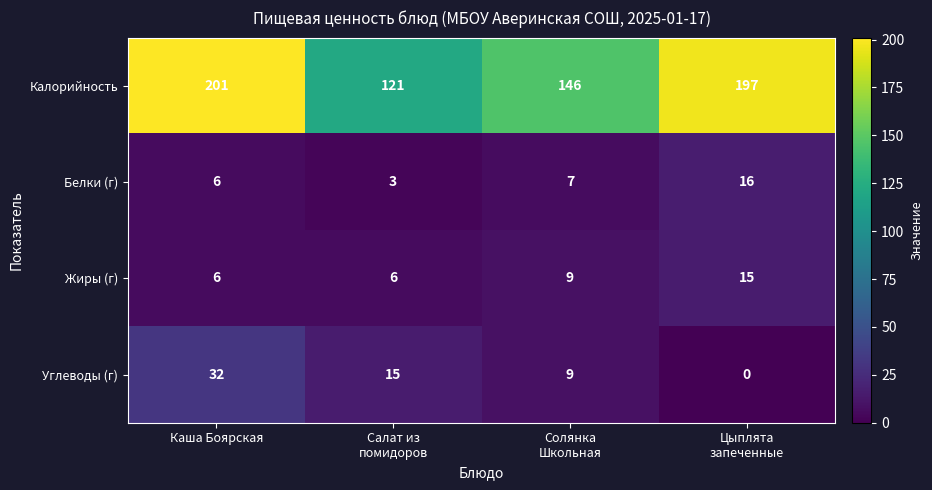

What is the spread (max minus min) of values at Цыплята
запеченные?

197